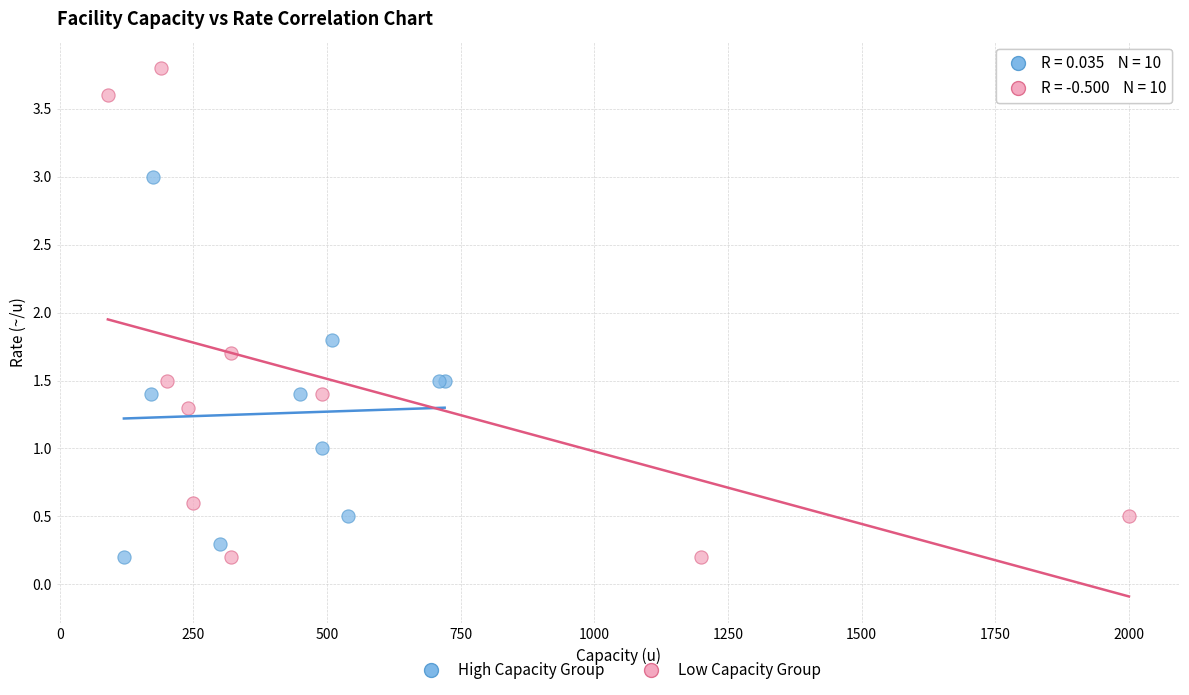

Which series has the widest spread of Y values?

Low Capacity Group